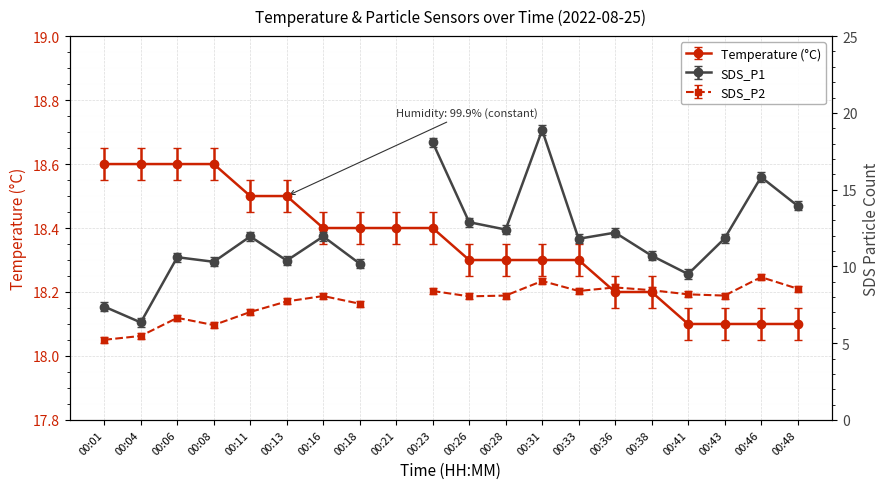

What is the sum of all values?

367.0